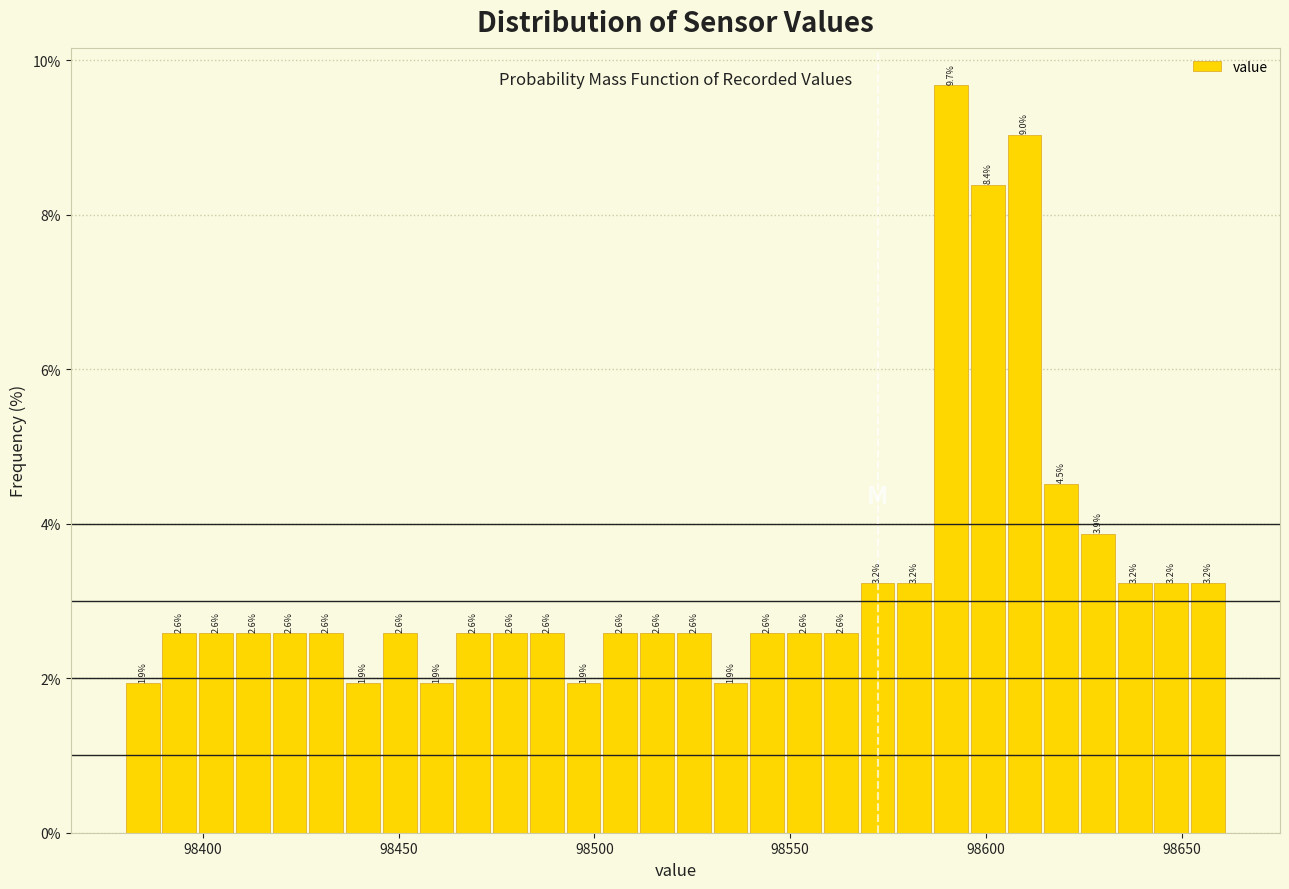

Around what value on the x-axis is the tallest bar? Give the approximate position of its centre, as read against the axis.

98590